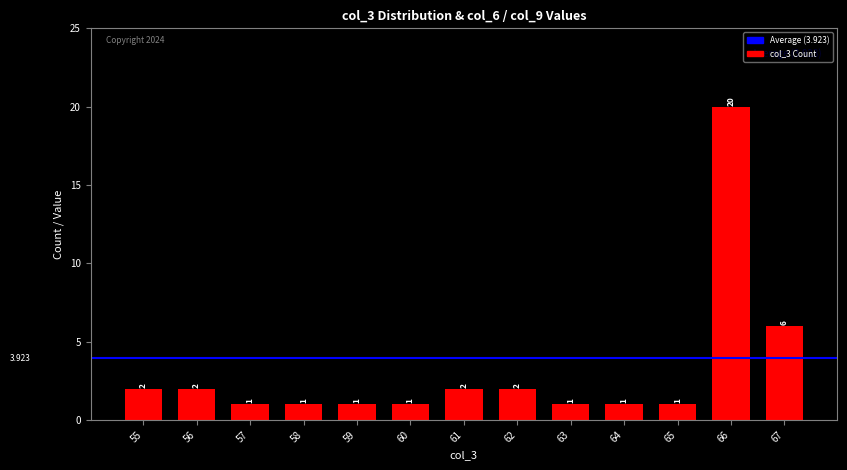

At which label is the value closest to 10?

67